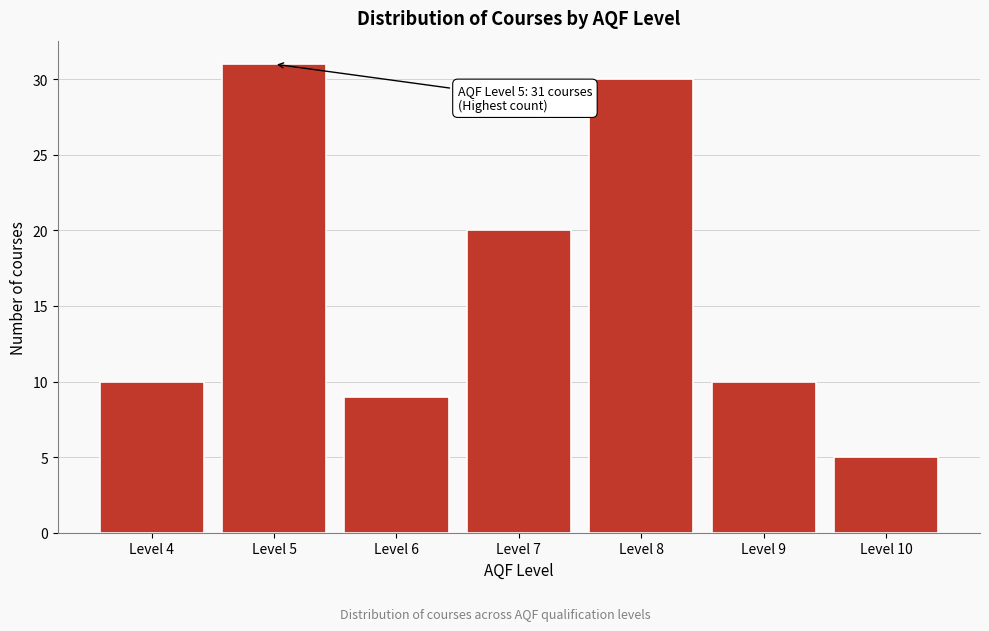

Reading left to right, extract all data points from this chart.

10	31	9	20	30	10	5